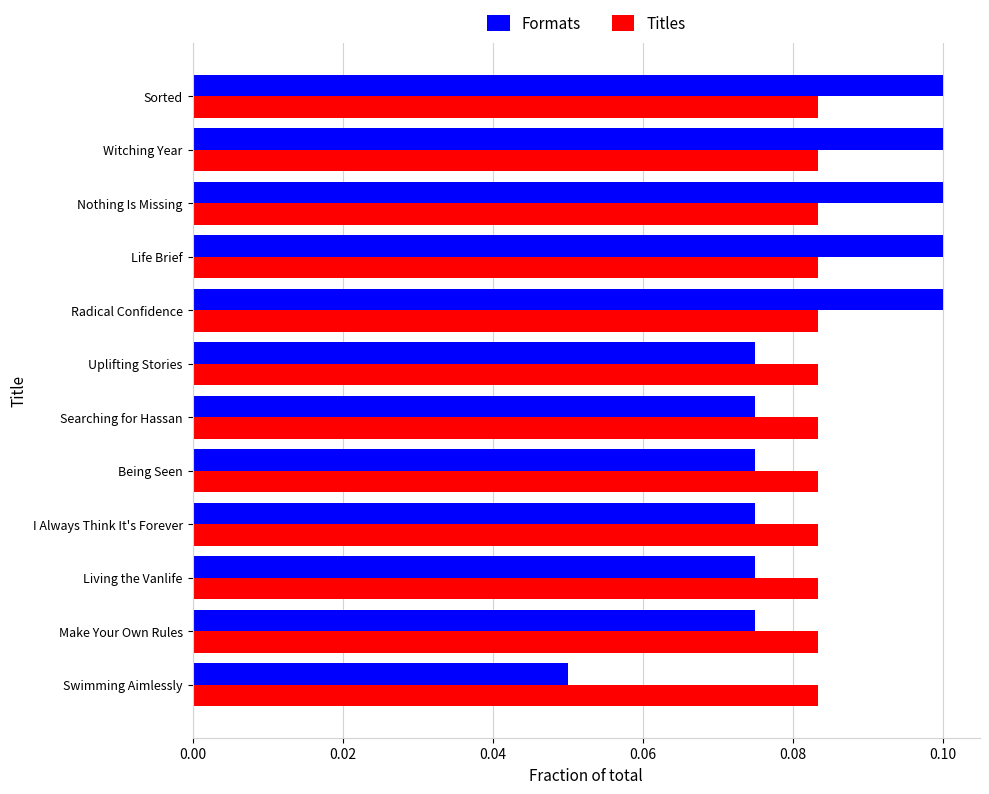

Which series has the widest spread of values?

Formats